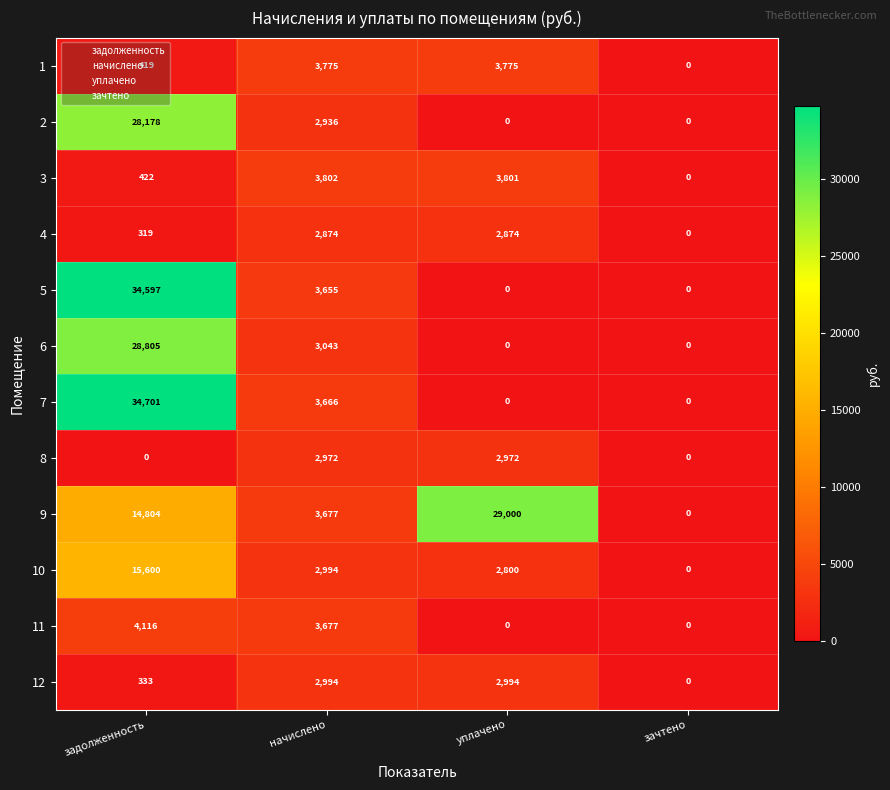

True or false: 8 has a value of 0 at задолженность.

True